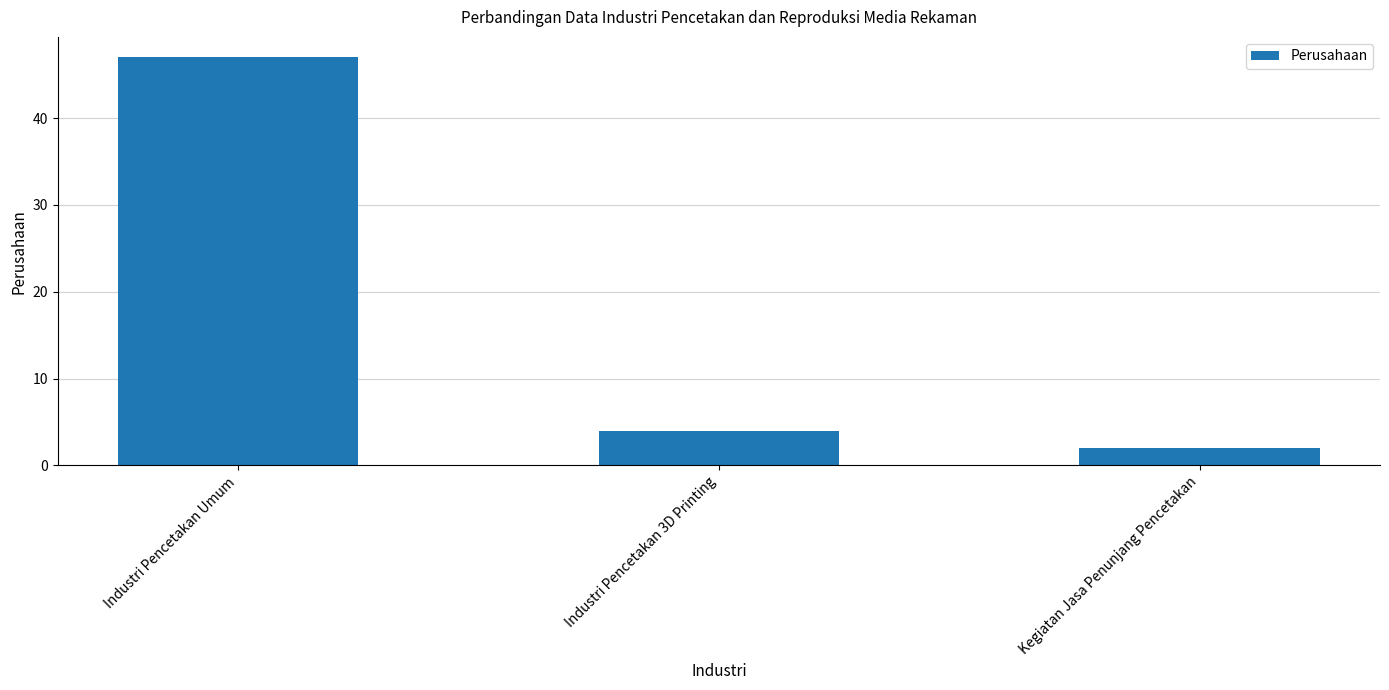

True or false: the data shows 77 at Industri Pencetakan Umum.

False